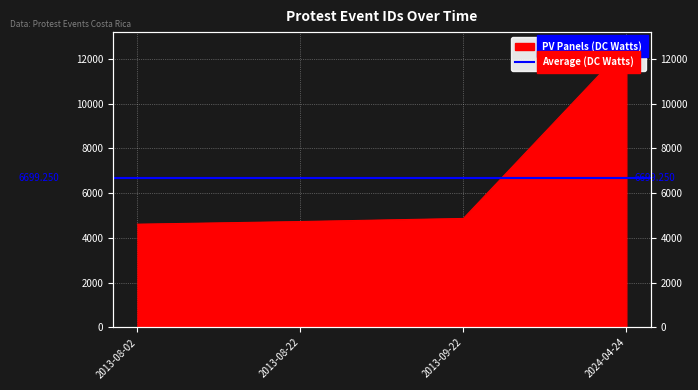

Rank the categories by value from highest to lowest.

2024-04-24, 2013-09-22, 2013-08-22, 2013-08-02